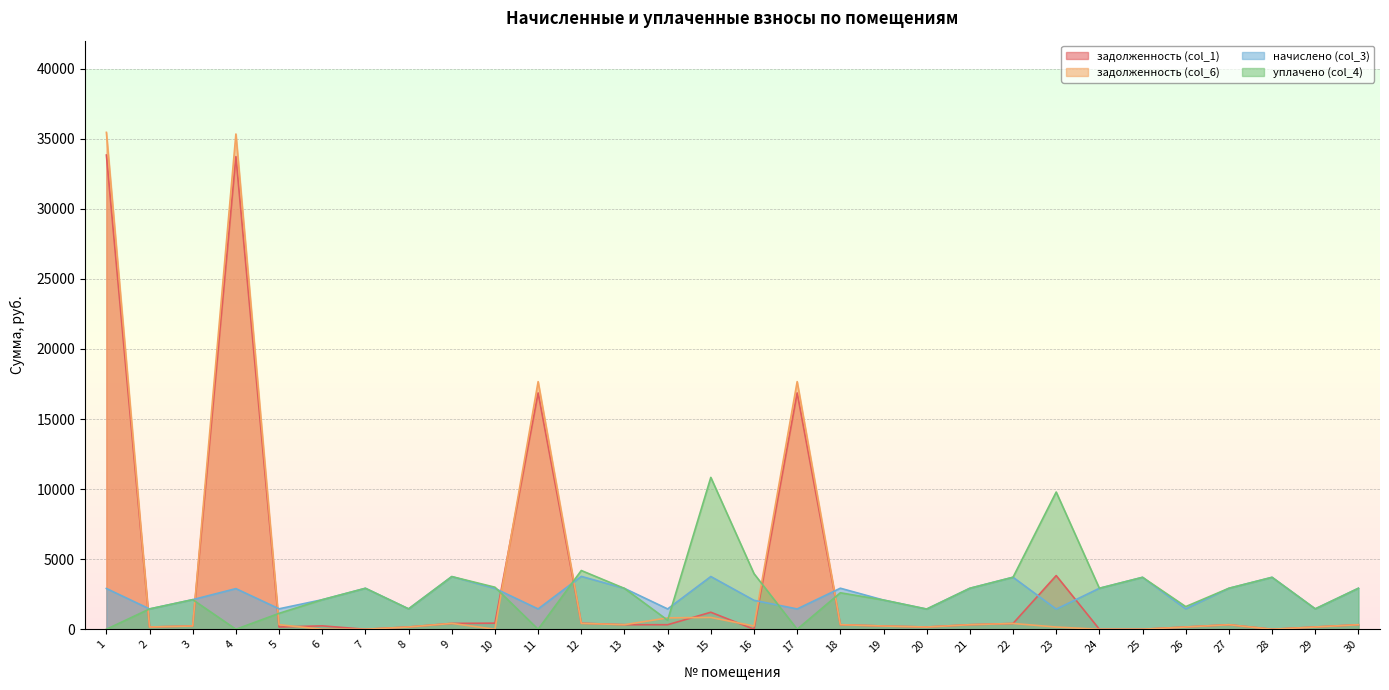

What is the difference between the maximum and minimum values in the задолженность (col_1) series?

33838.1